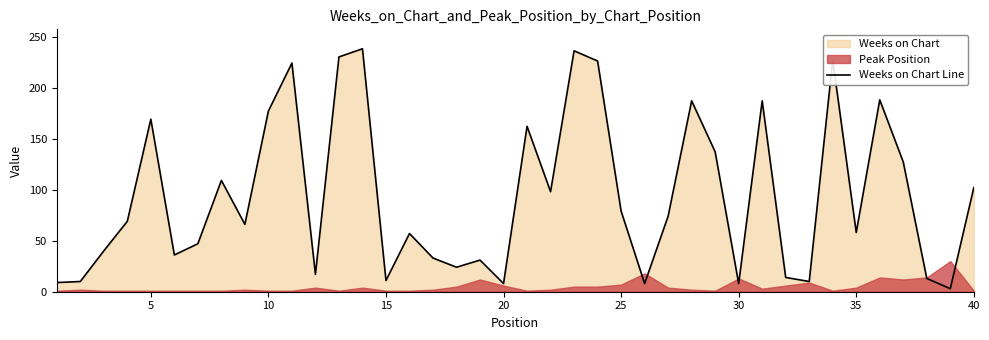

What is the maximum value for Weeks on Chart Line?

238